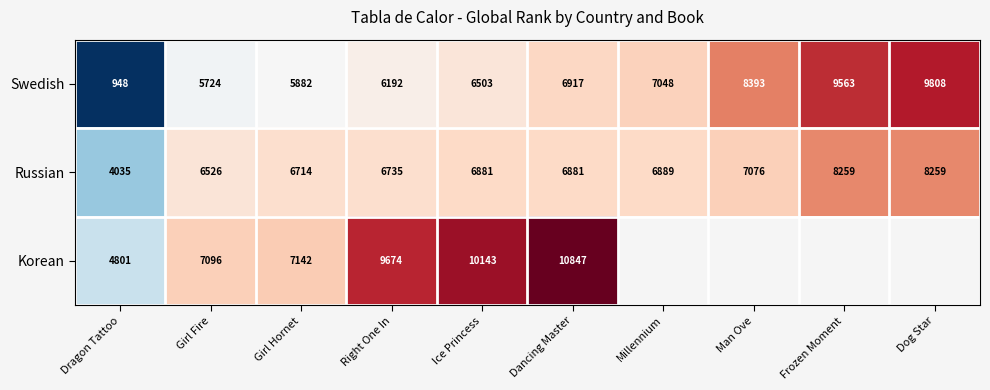

Count the number of categories in the chart.

10